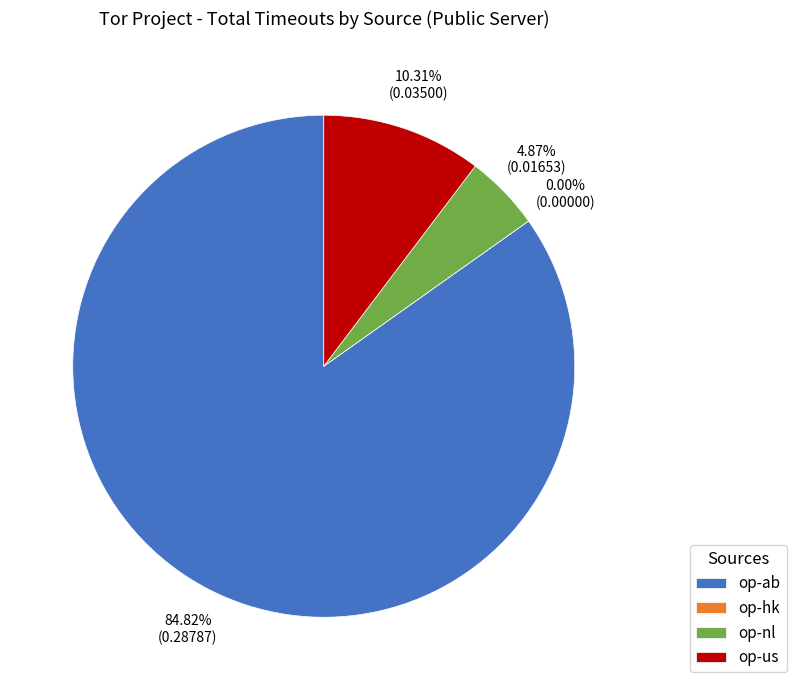

What is the change in value from op-ab to op-nl?

-0.3